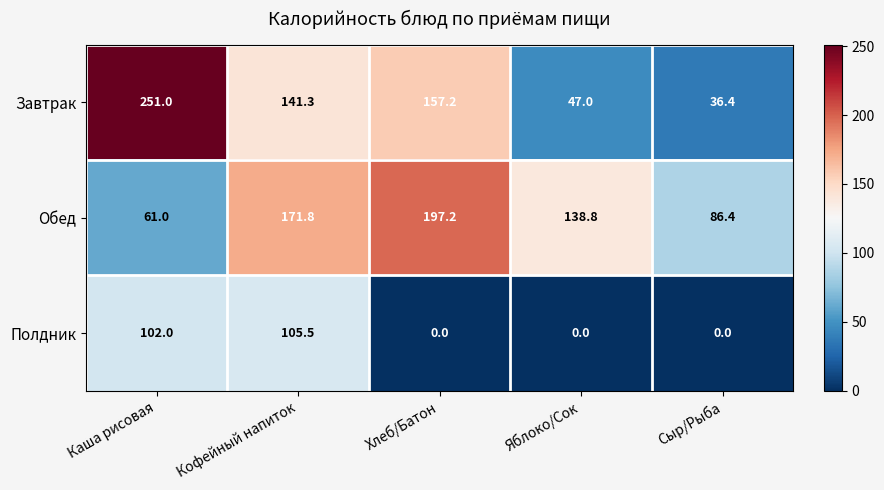

The Завтрак series shows 20.6 at Яблоко/Сок. True or false?

False